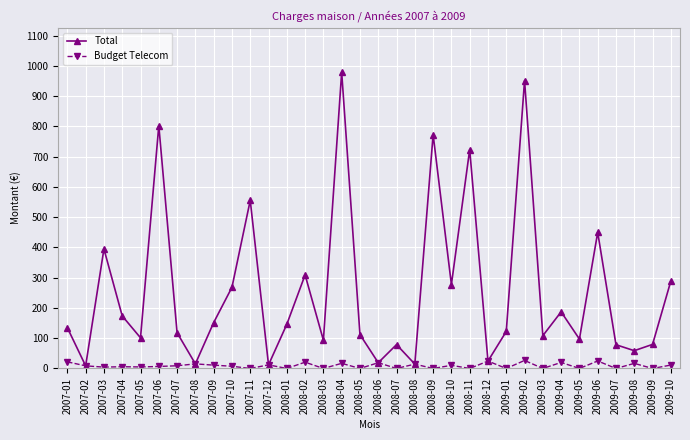

What is the value of the Total point at the 12th from the left?

12.0